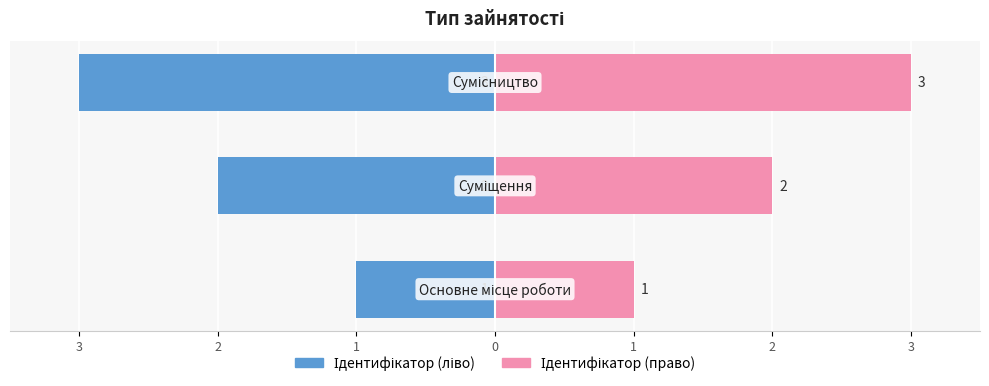

What are all the series names shown in the legend?

Ідентифікатор (ліво), Ідентифікатор (право)